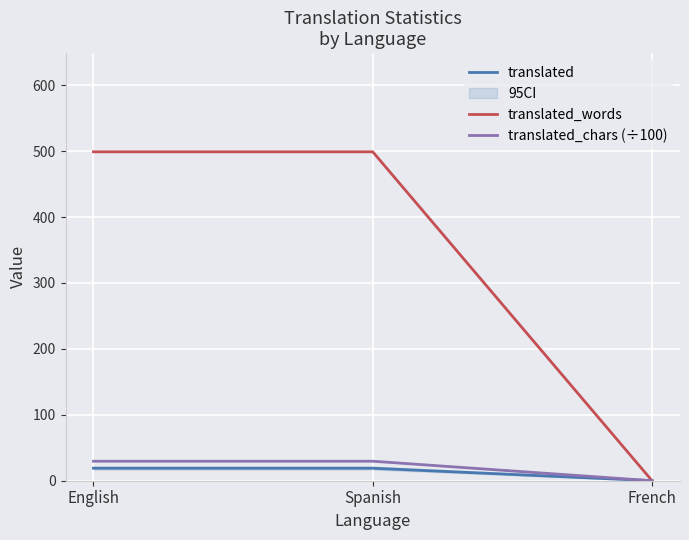

Reading right to left, extract all data points from this chart.

translated: French=0.0	Spanish=19.0	English=19.0
translated_words: French=0.0	Spanish=499.0	English=499.0
translated_chars (÷100): French=0.0	Spanish=29.6	English=29.6